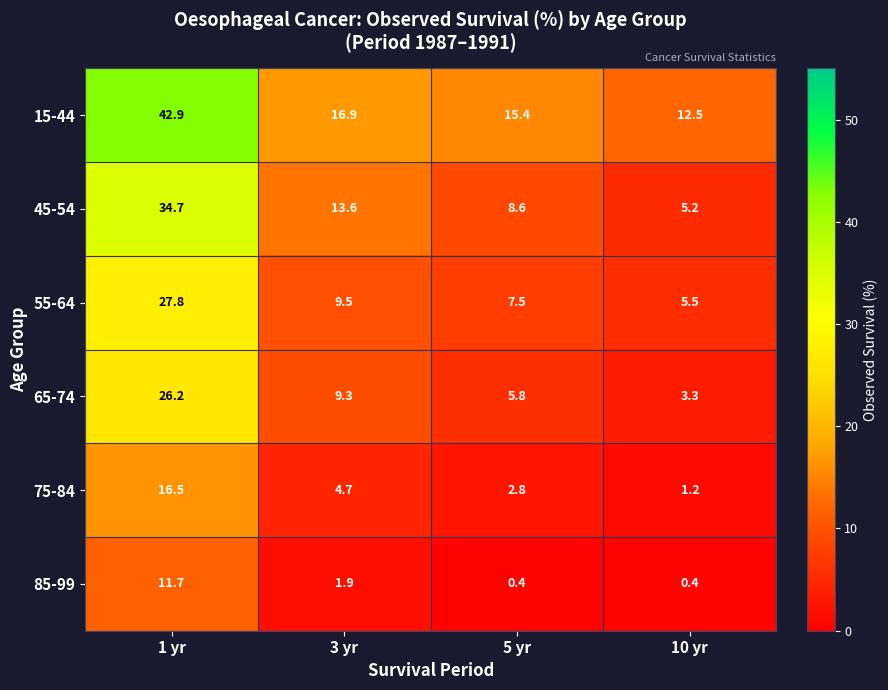

What is the sum of the 75-84 values at 5 yr and 3 yr?

7.5